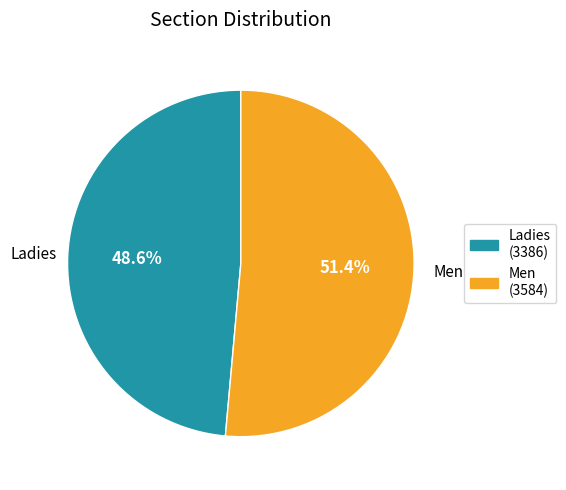

Count the number of slices in the pie.

2